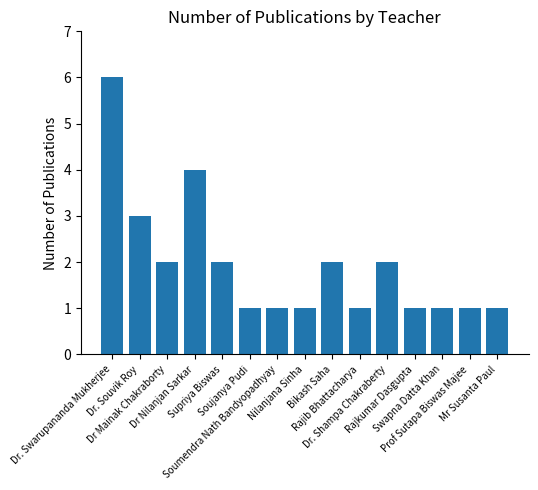

What is the greatest value displayed?

6